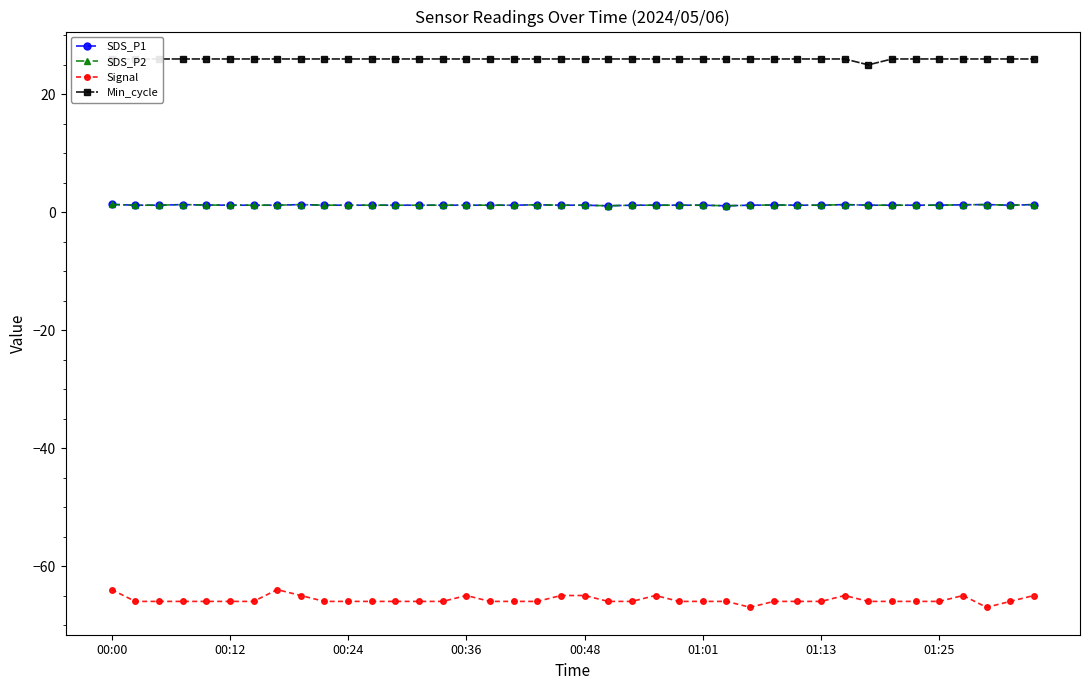

At which category does the chart reach its peak across all series?

00:00